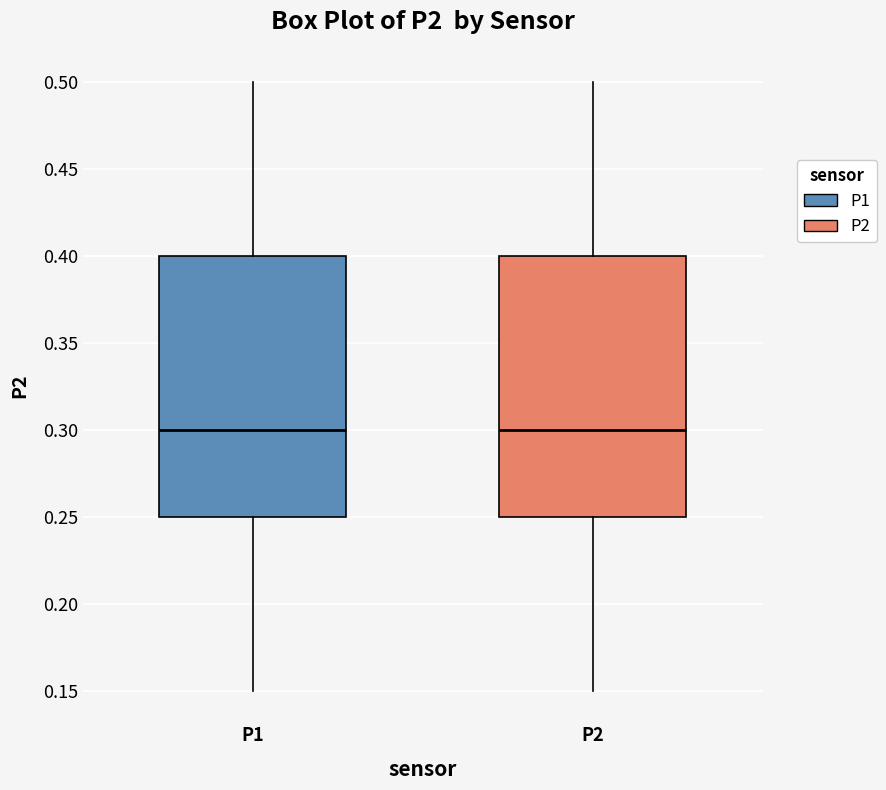

Reading left to right, transcribe this box plot: for each box, give where its median line is, the range the box spans, and where its two whiskers end, as read against the y-axis. The values are not printed on the chart, so give them approximately, as read against the axis.

P1: median 0.30, box 0.25 to 0.40, whiskers 0.15 to 0.50
P2: median 0.30, box 0.25 to 0.40, whiskers 0.15 to 0.50